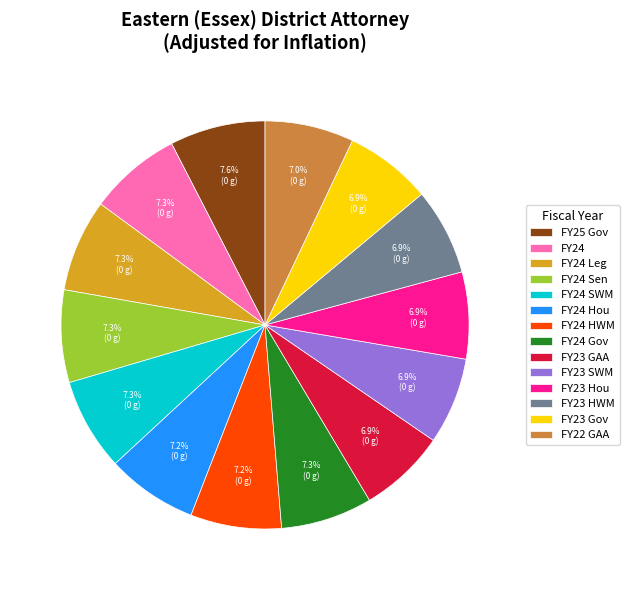

Count the number of slices in the pie.

14